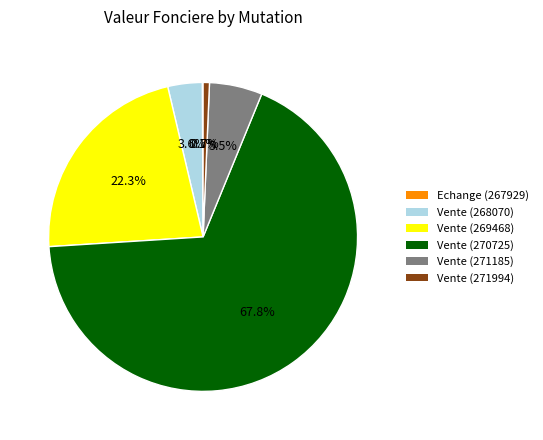

Does any single category account for the majority?

Yes